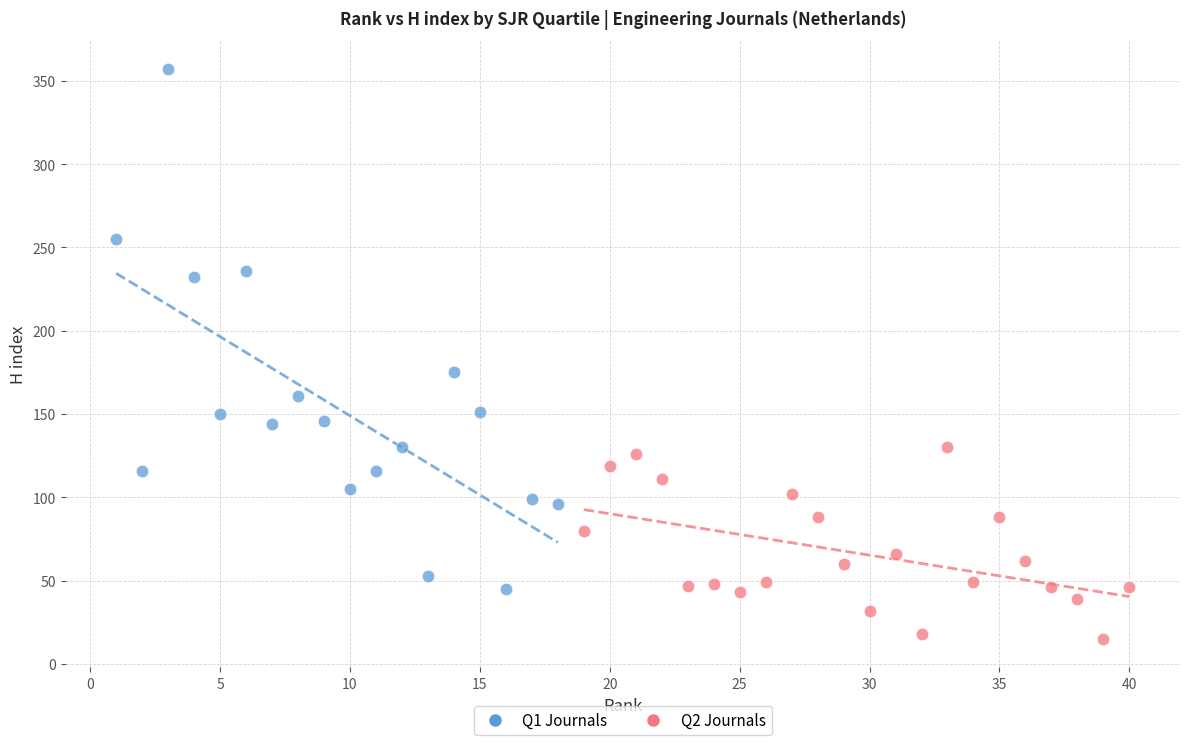

Which series reaches the maximum Y coordinate?

Q1 Journals